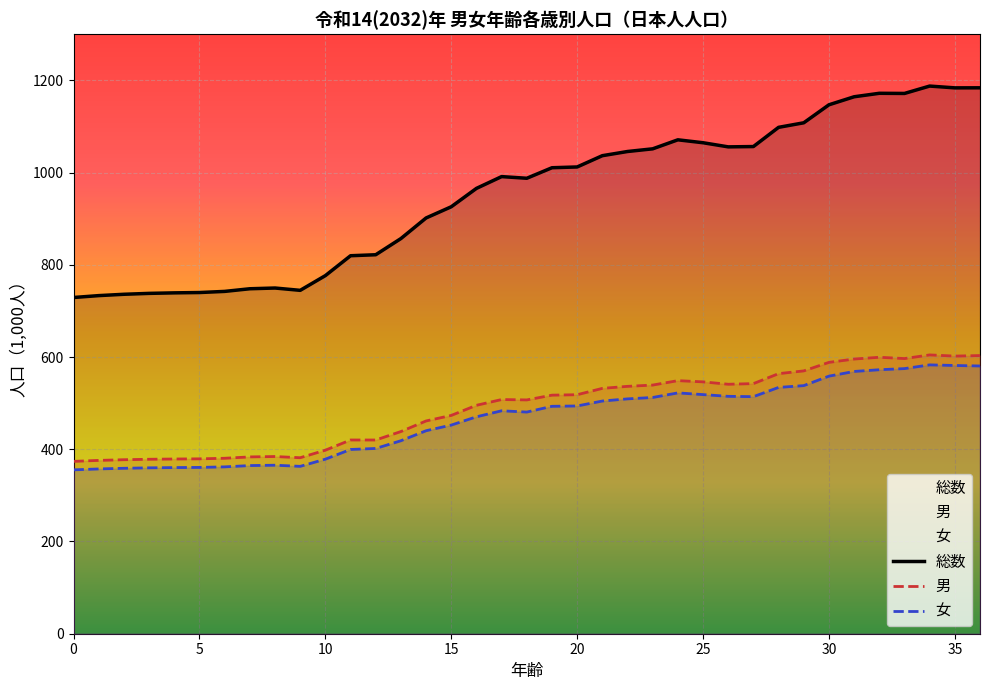

What is the difference between the 女 values at 7 and 30?

193.9